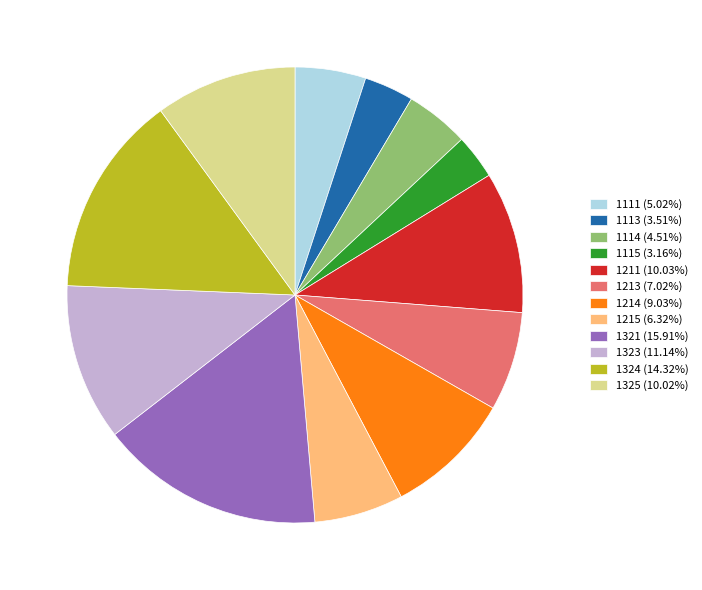

Between 1115 and 1214, which is larger?

1214